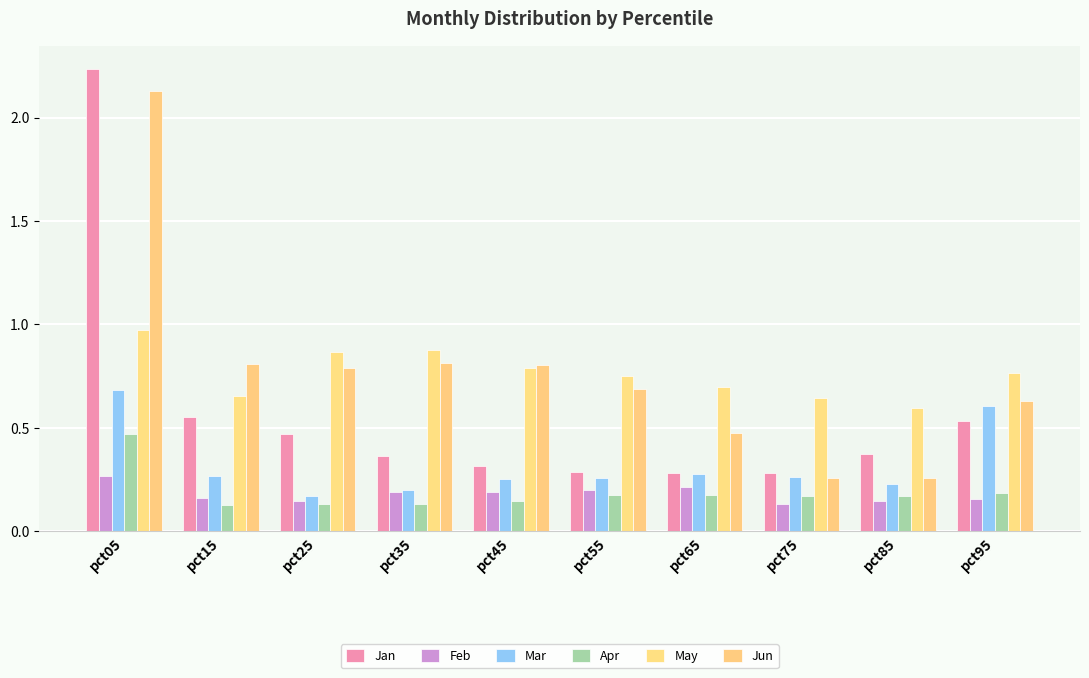

How many bars are there in total?

60